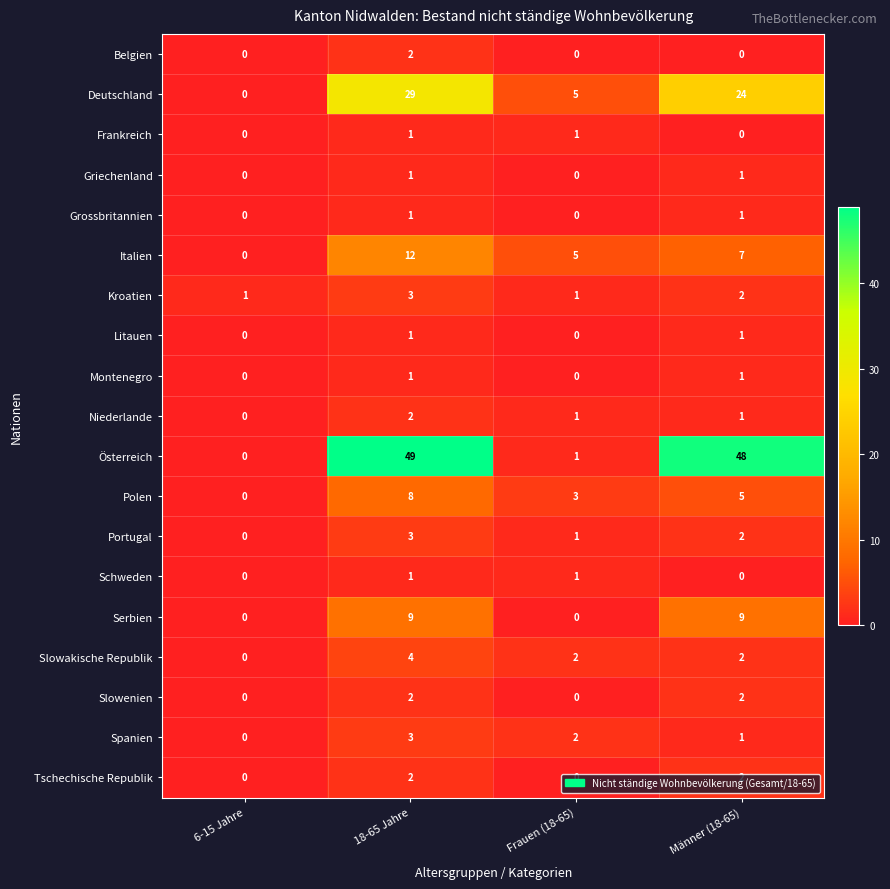

What is the sum of all Tschechische Republik values?

4